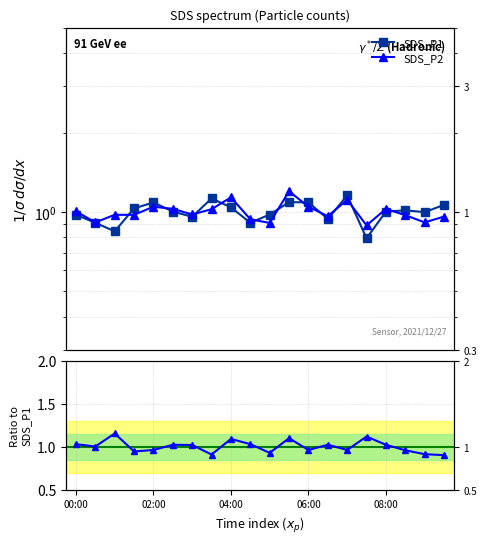

Between 7 and 19, which is larger?

7